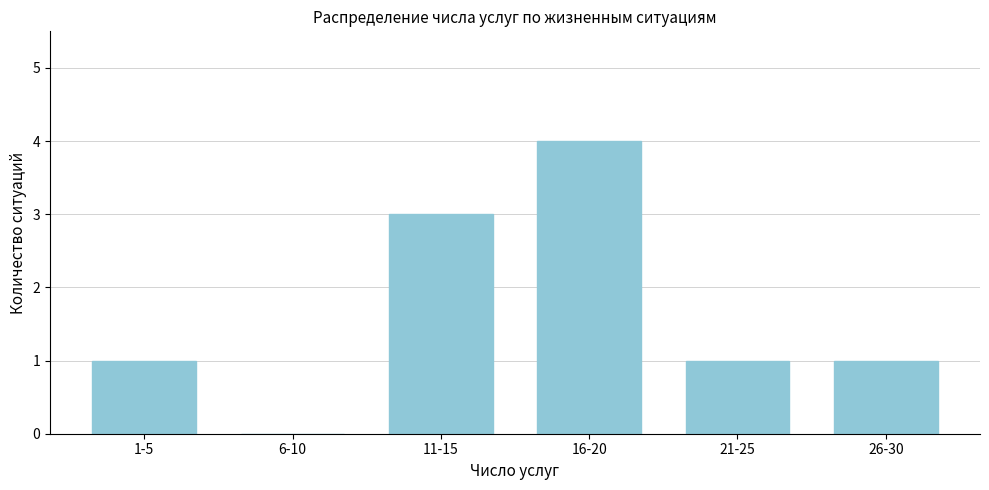

Reading left to right, list all the values displayed in this chart.

1-5=1	6-10=0	11-15=3	16-20=4	21-25=1	26-30=1